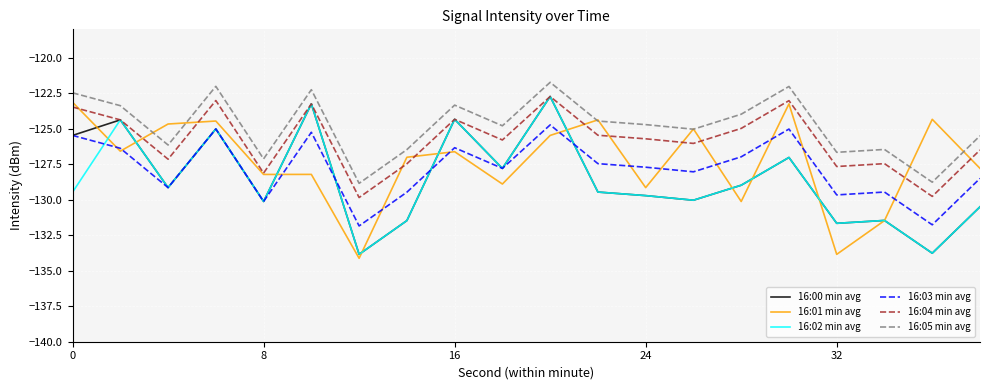

How many lines are shown in the chart?

6